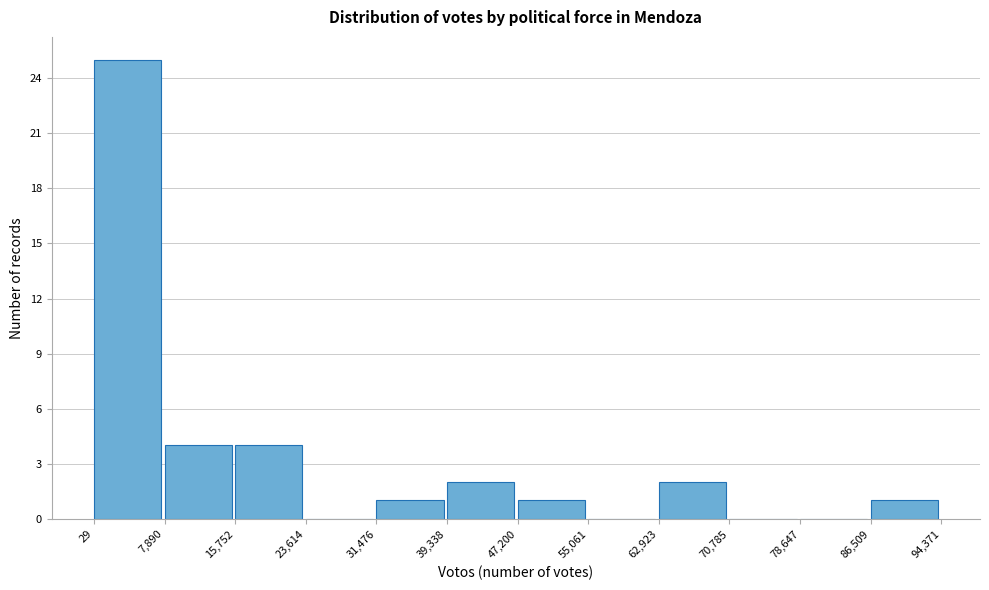

Reading left to right, transcribe this chart: for each bar, give the range it covers on the x-axis and its height. The values are not printed on the chart, so give them approximately, as read against the axis.

29 to 7,890: 25
7,890 to 15,752: 4
15,752 to 23,614: 4
23,614 to 31,476: 0
31,476 to 39,338: 1
39,338 to 47,200: 2
47,200 to 55,061: 1
55,061 to 62,923: 0
62,923 to 70,785: 2
70,785 to 78,647: 0
78,647 to 86,509: 0
86,509 to 94,371: 1